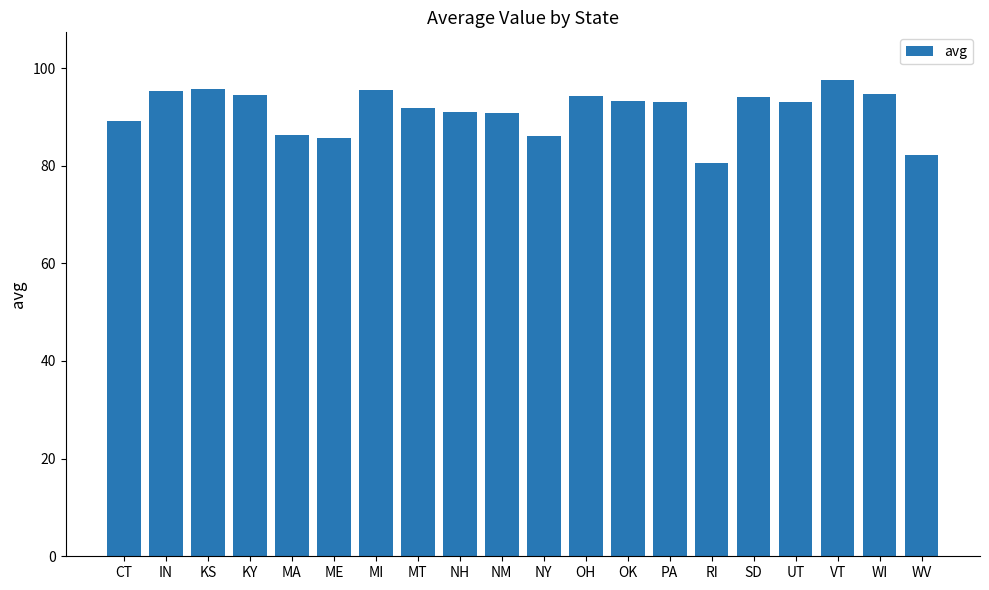

What is the label of the 11th bar from the right?

NM